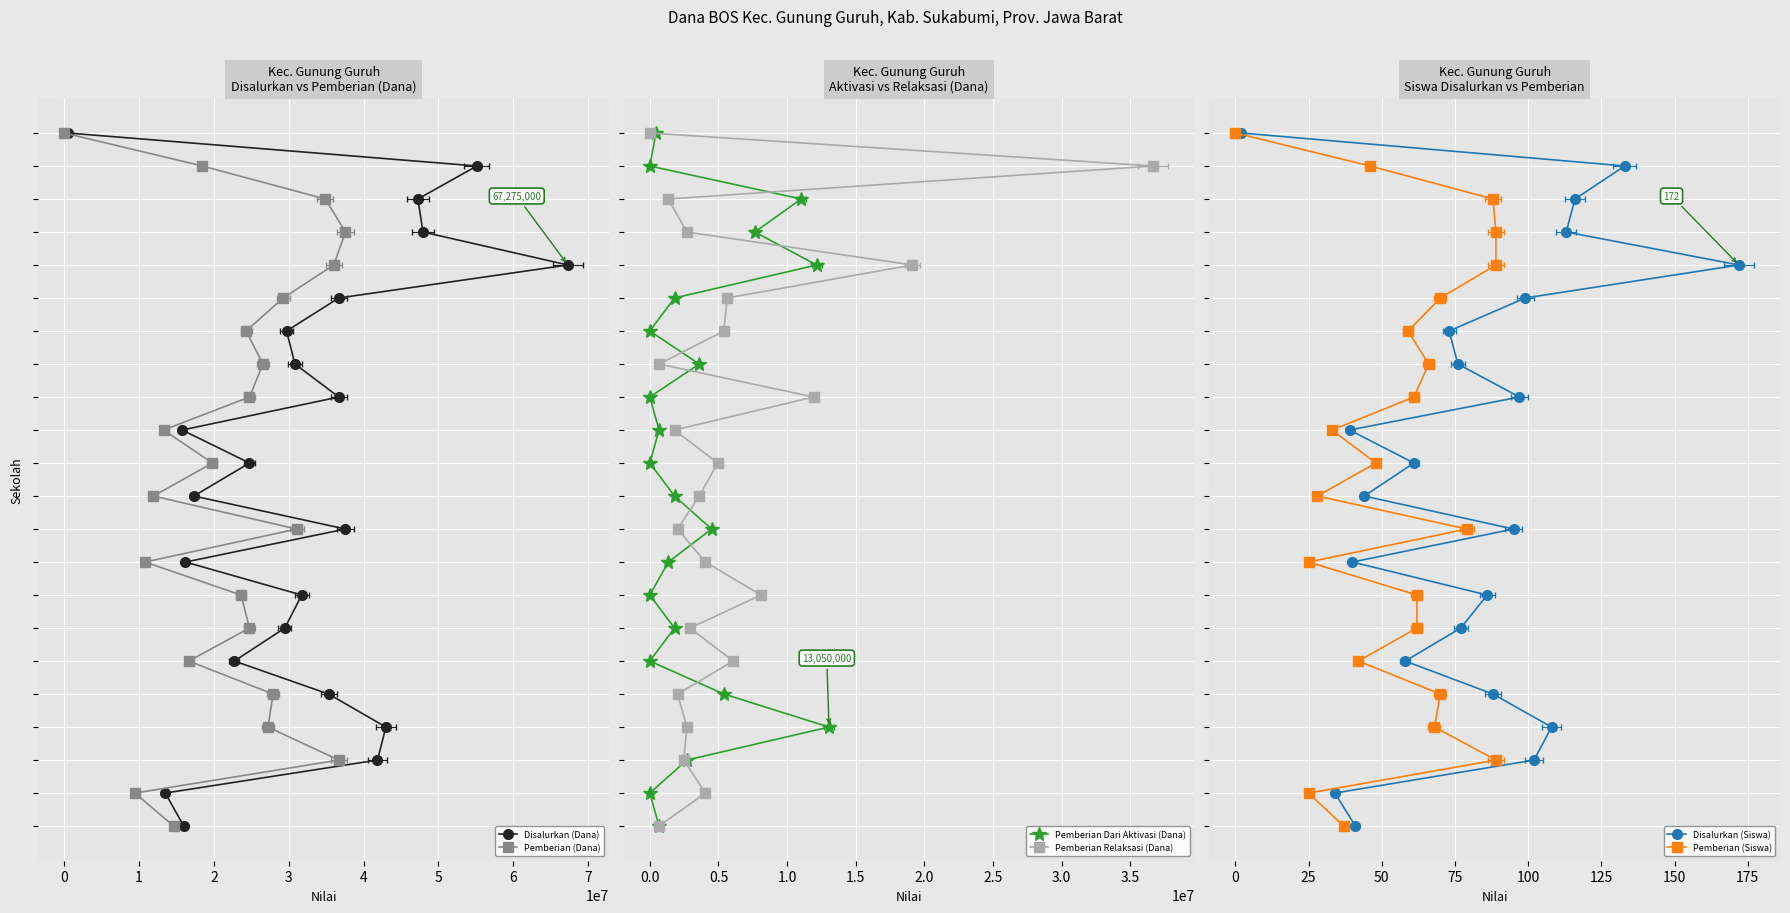

What is the label of the 3rd point from the left?

1